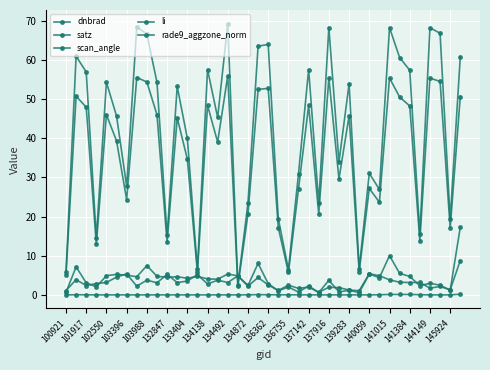

Count the number of categories in the chart.

40